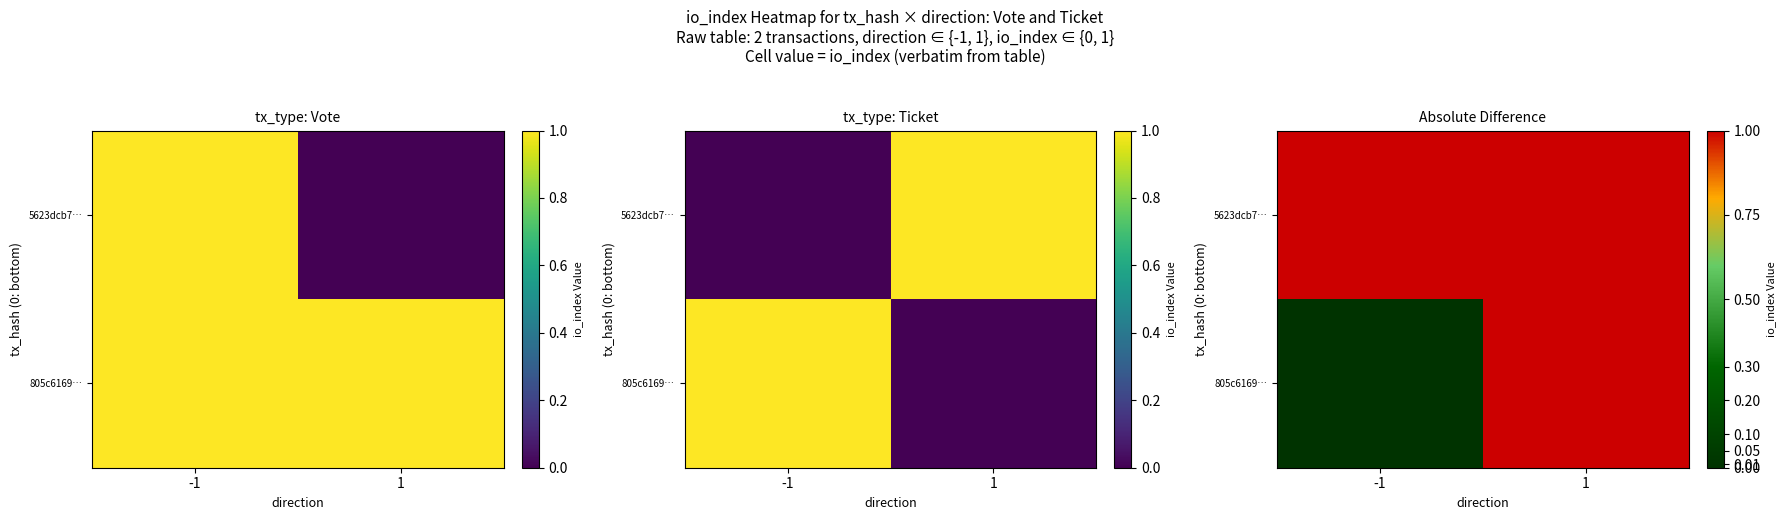

What is the sum of all 5623dcb7… values?

2